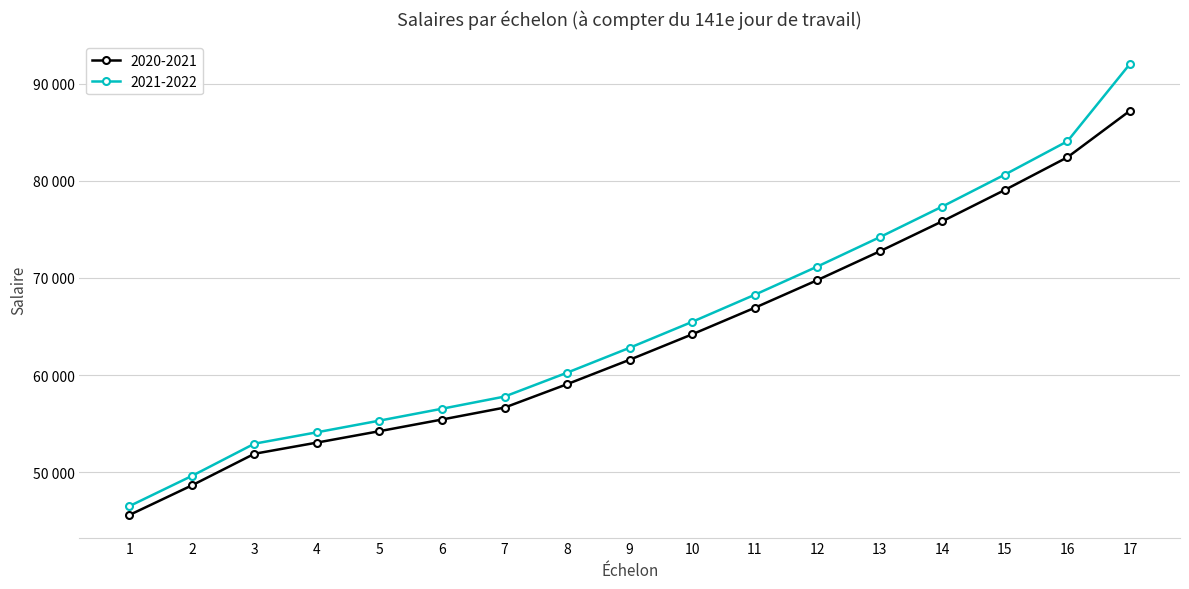

What are all the series names shown in the legend?

2020-2021, 2021-2022